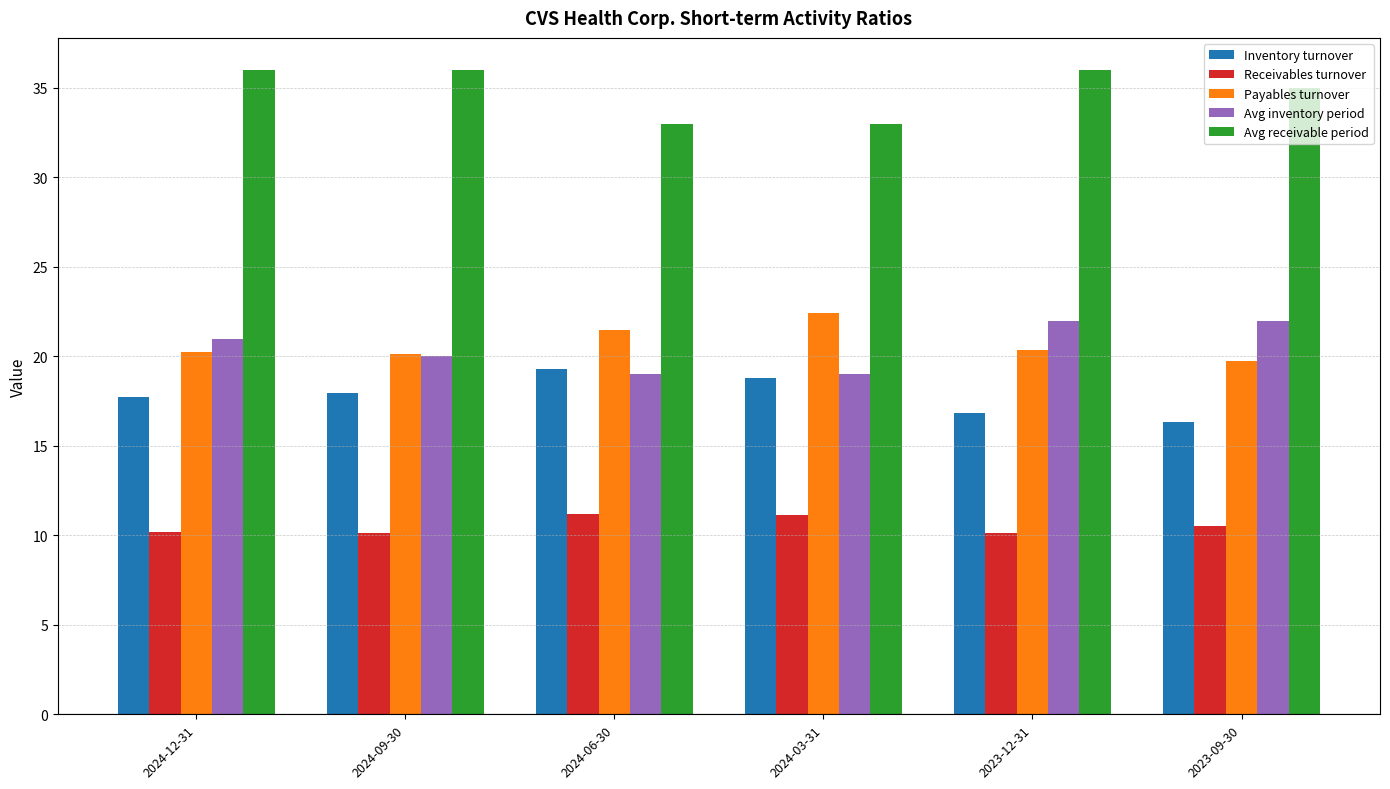

What is the greatest value displayed?

36.0